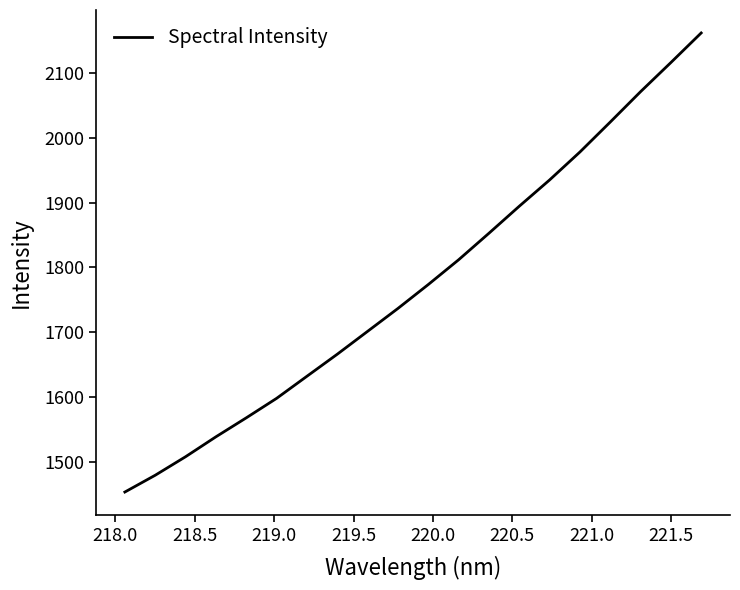

What is the greatest value displayed?

2161.3